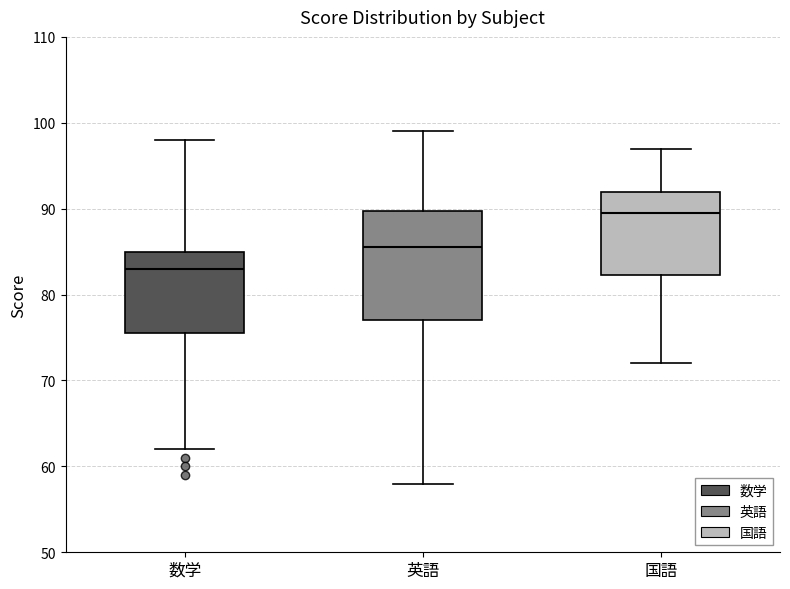

Which box's median line is the lowest?

数学